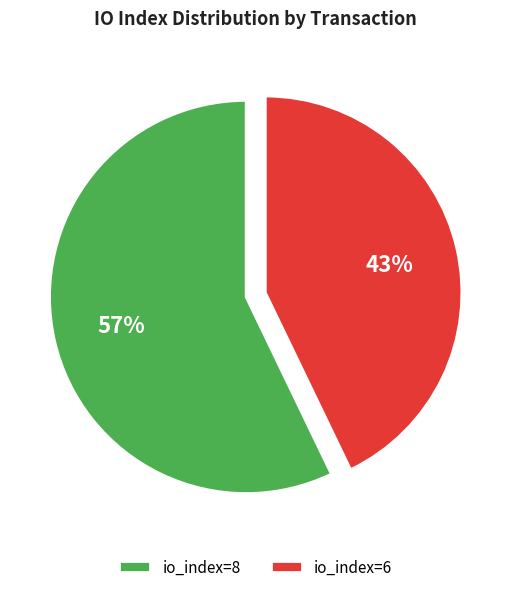

How many segments does this pie chart have?

2